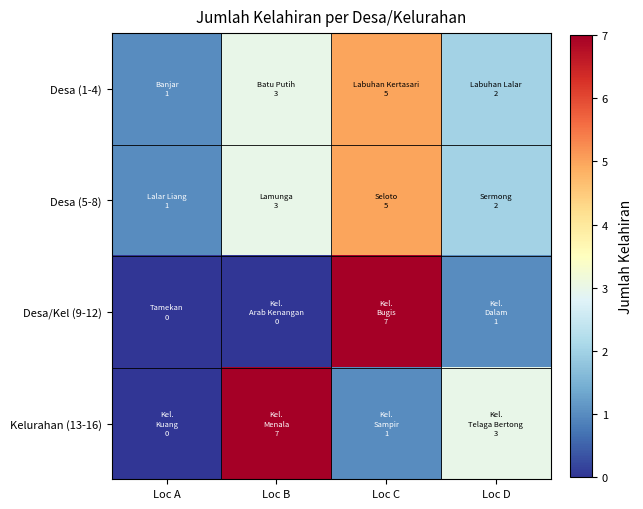

Between Loc B and Loc C, which series saw the biggest shift?

Desa/Kel (9-12)